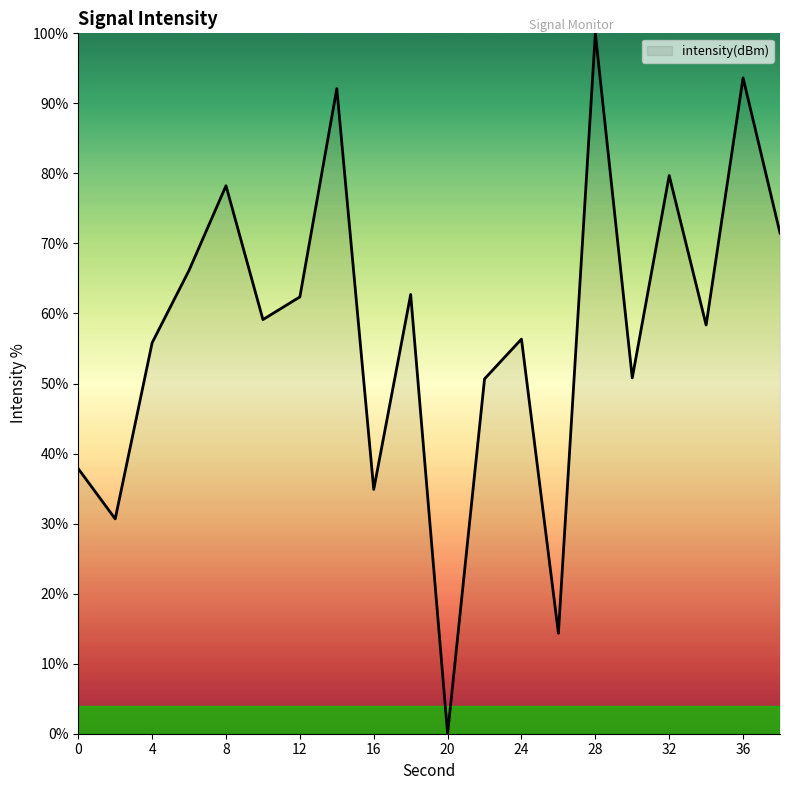

How many interior local peaks (higher than both neighbors) does the data have?

7